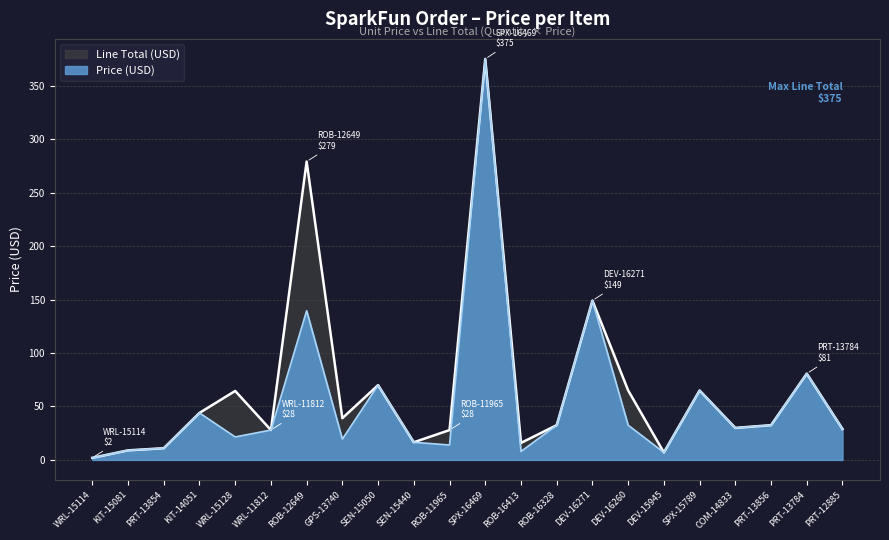

Where is the first local minimum for Line Total (USD)?

WRL-11812